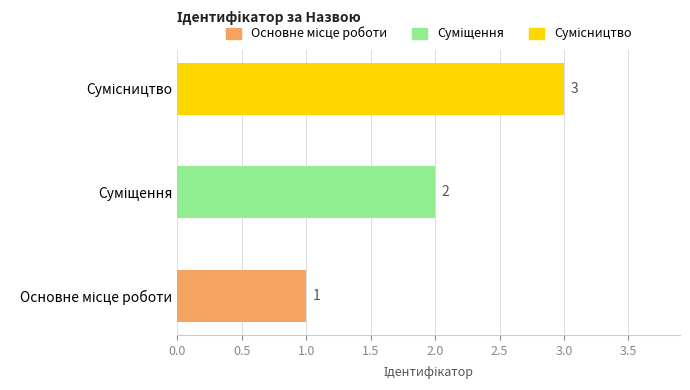

What is the sum of all values?

6